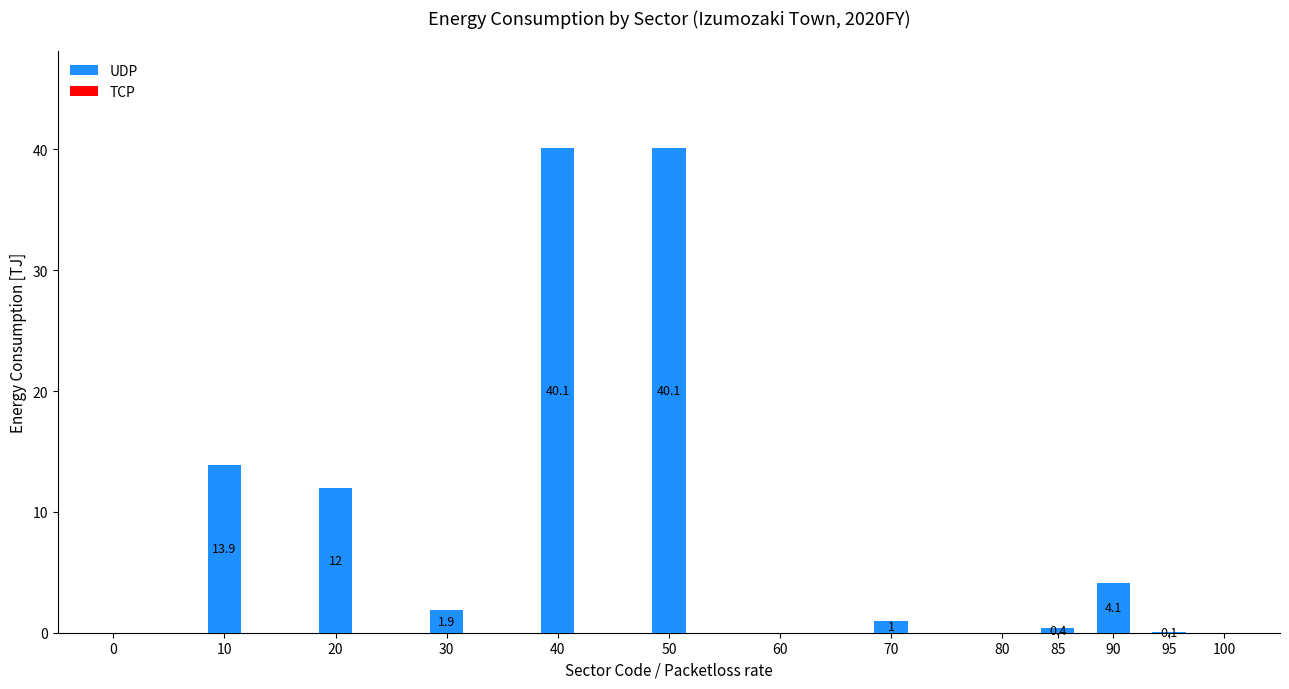

Between 90 and 10, which is larger?

10